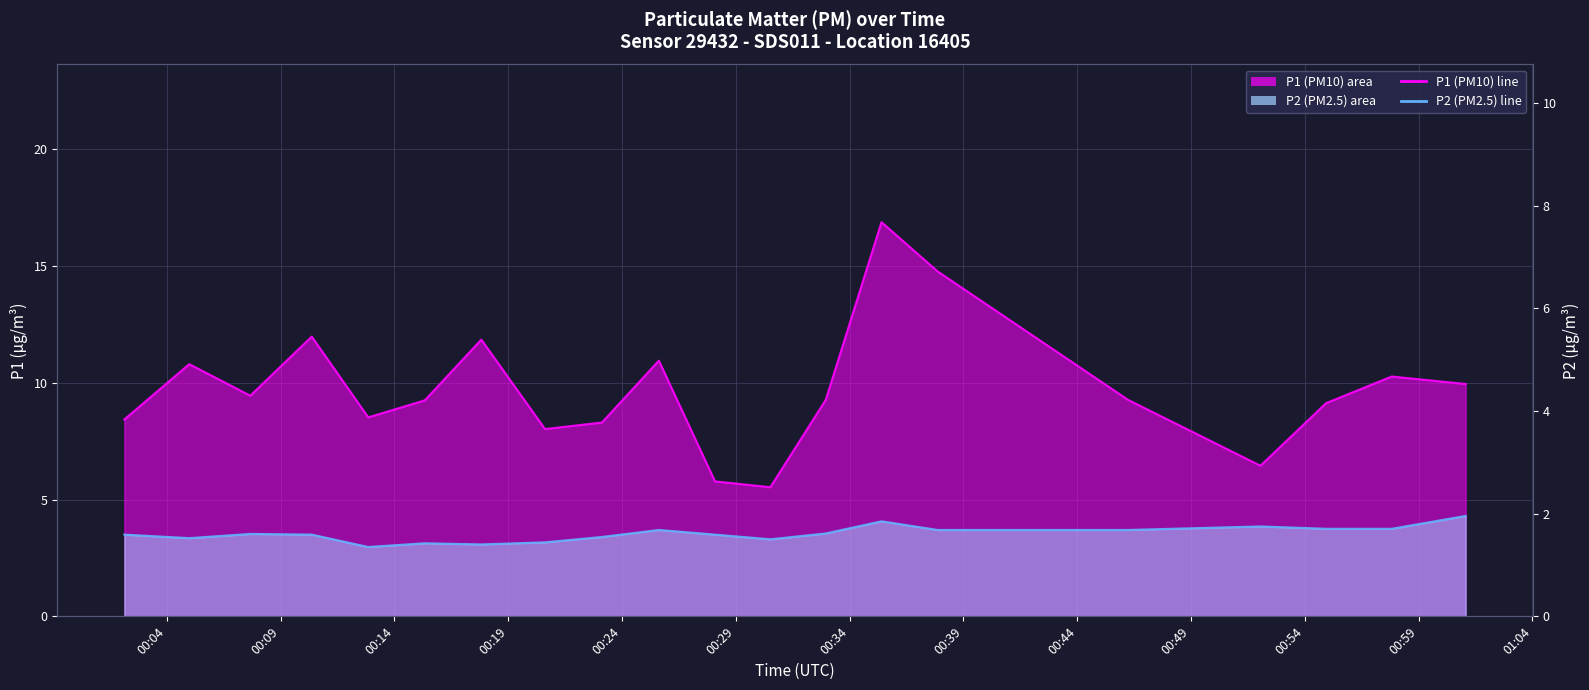

True or false: P2 line and P1 line cross at least once.

False